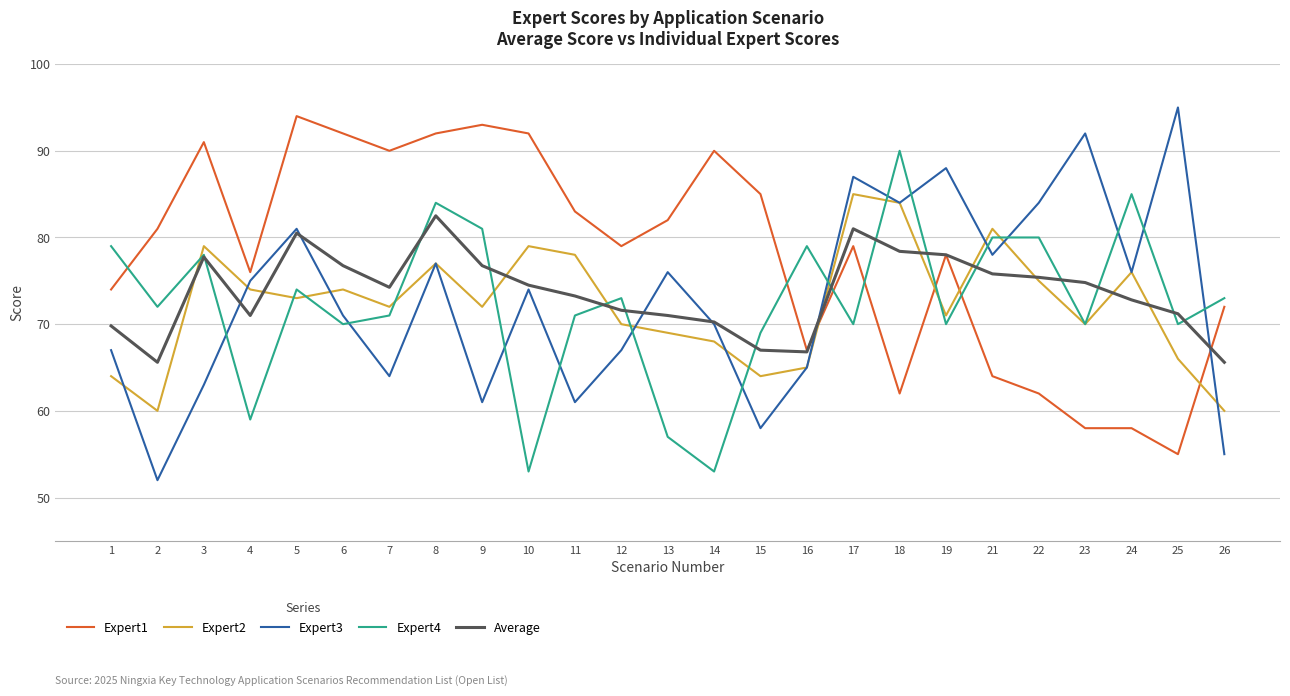

What is the difference between the maximum and minimum values in the Expert1 series?

39.0